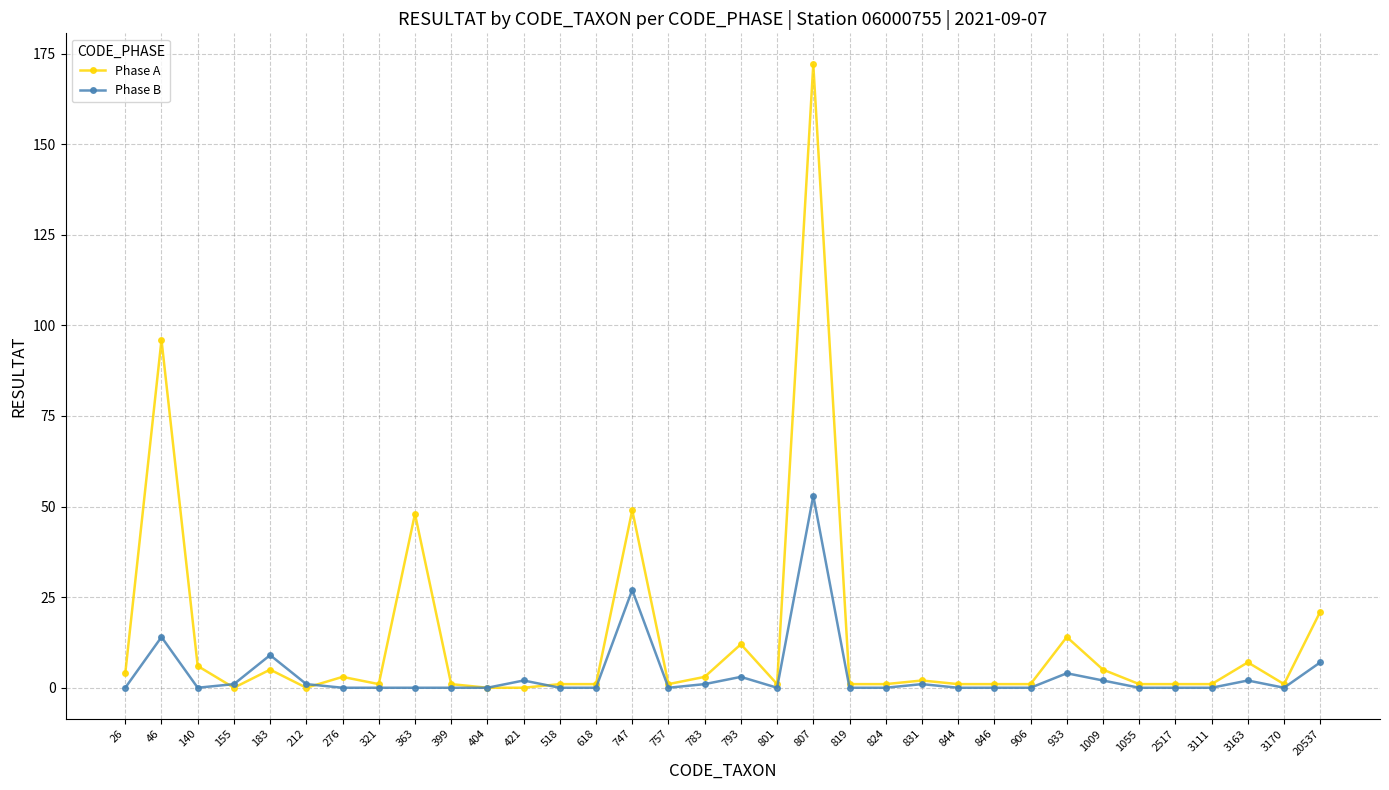

What is the value of the Phase A point at the 32nd from the left?

7